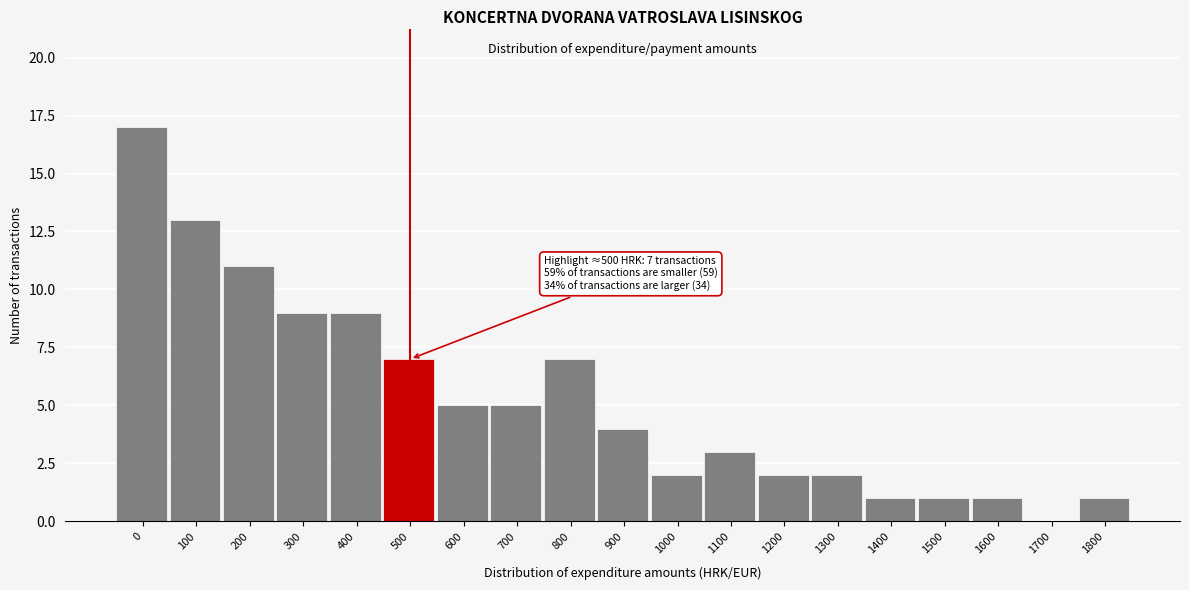

Reading left to right, transcribe all the data shown in this chart.

0=17	100=13	200=11	300=9	400=9	500=7	600=5	700=5	800=7	900=4	1000=2	1100=3	1200=2	1300=2	1400=1	1500=1	1600=1	1700=0	1800=1